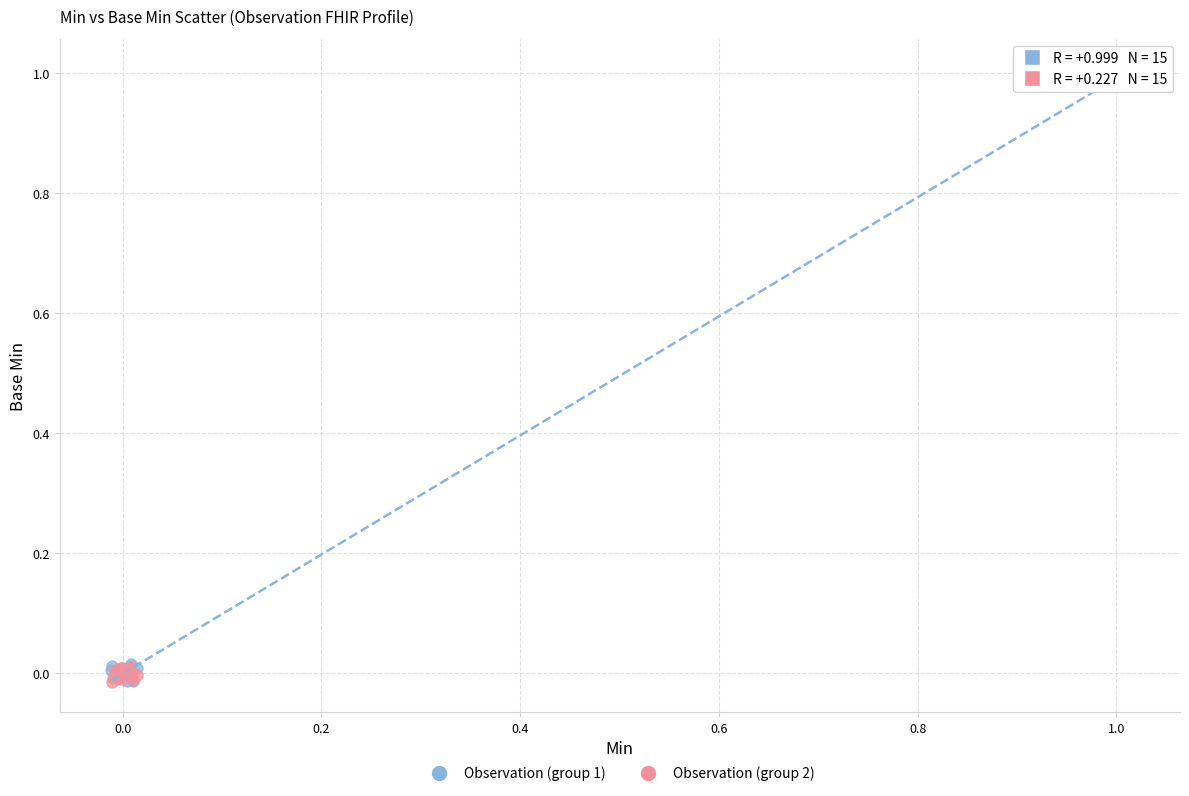

Which series reaches the maximum Y coordinate?

Observation (group 1)